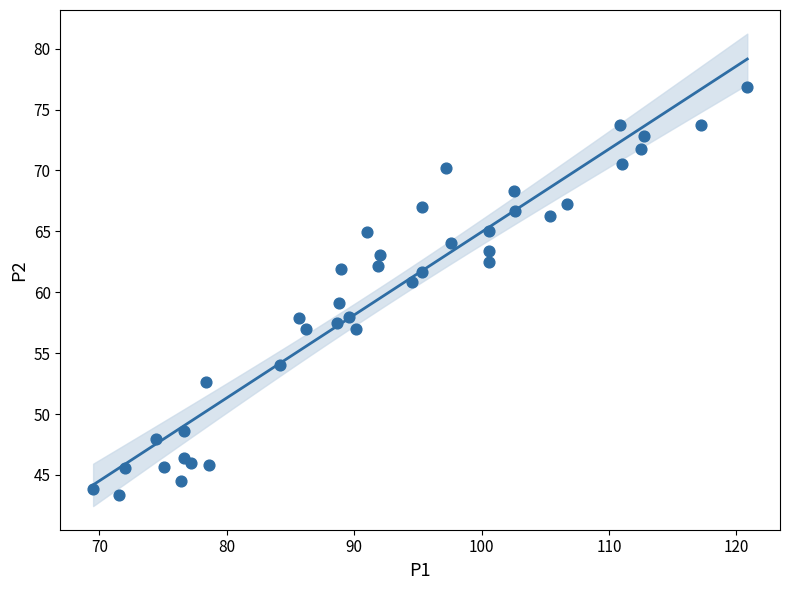

What is the range of X values (max minus min)?

51.3